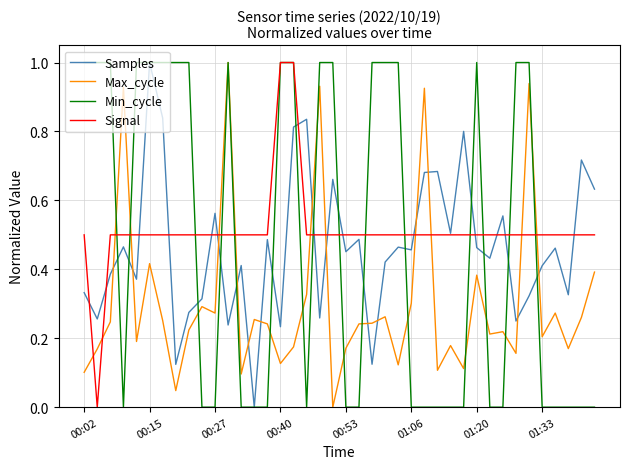

How many lines are shown in the chart?

4